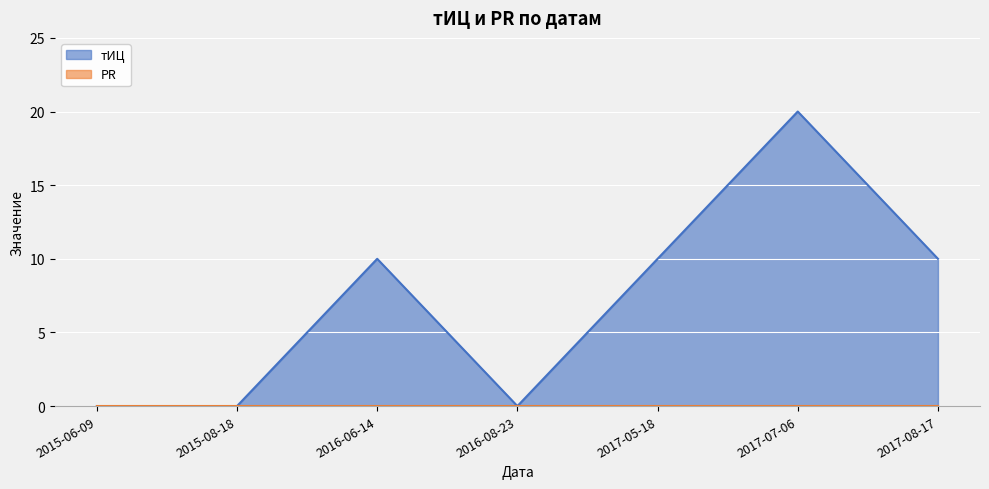

Reading left to right, what are all the values shown in this chart?

0	0	10	0	10	20	10